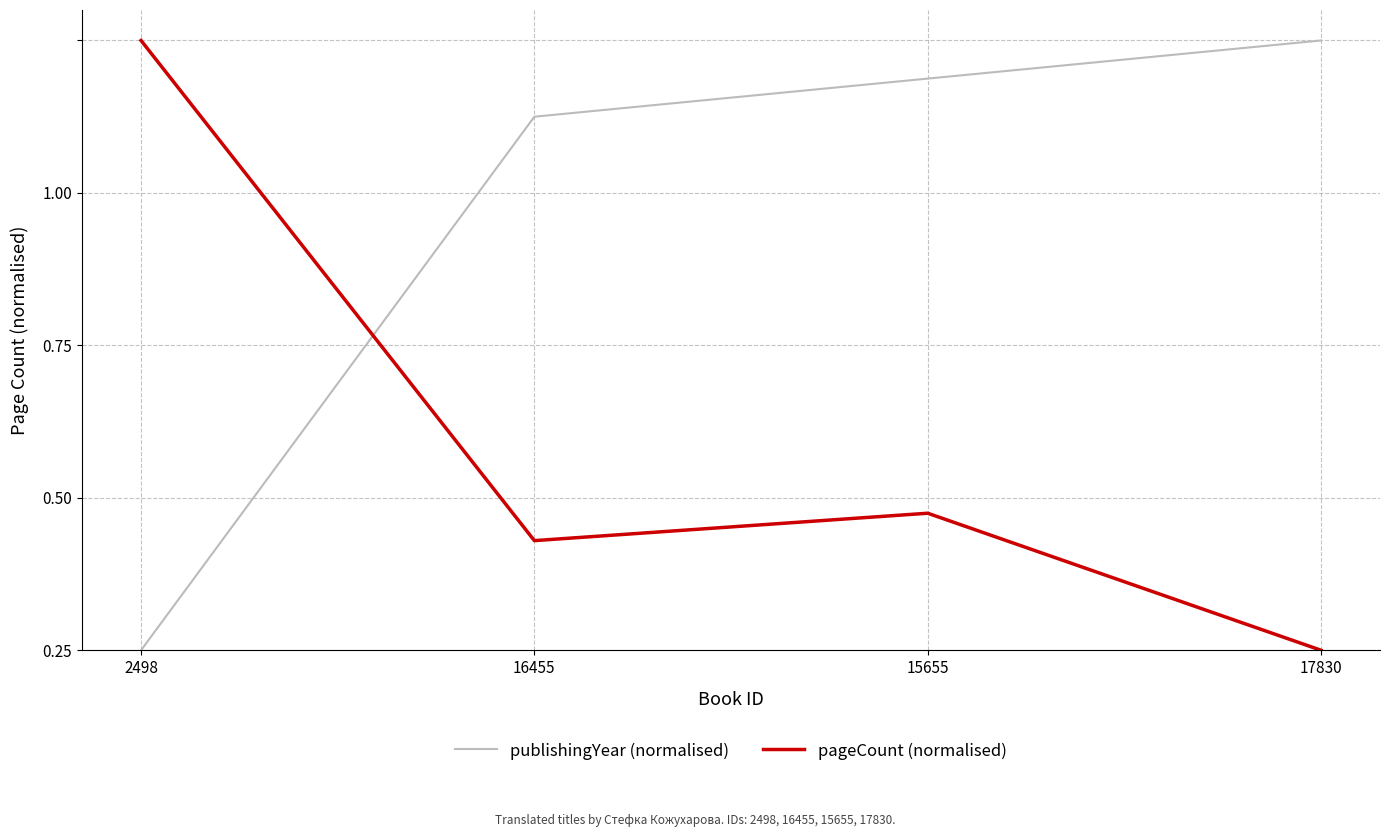

What is the highest value of the publishingYear (normalised) series?

1.0